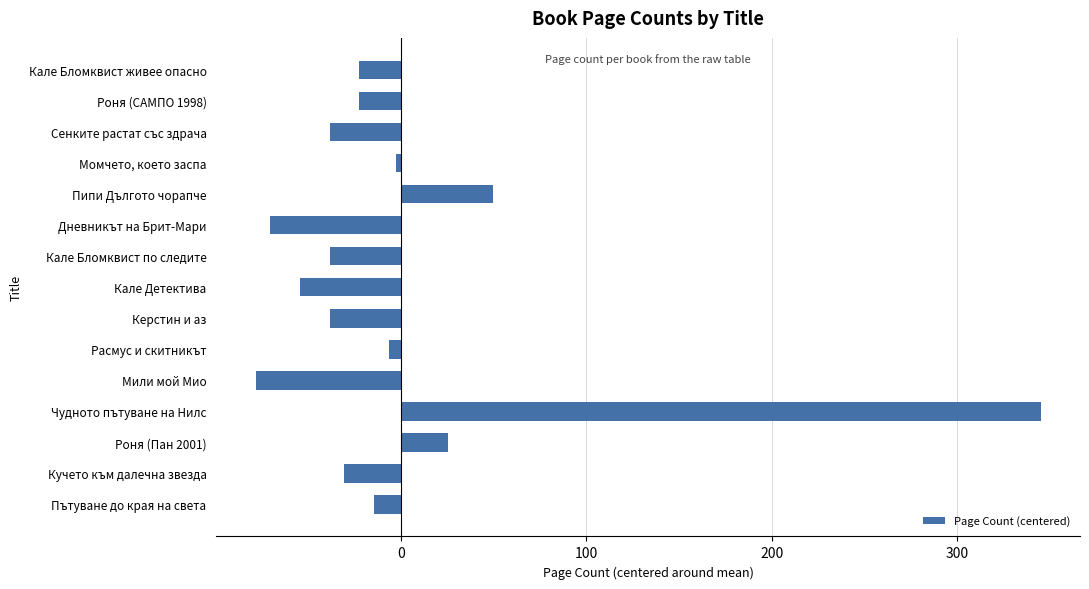

What is the label of the 14th bar from the bottom?

Роня (САМПО 1998)